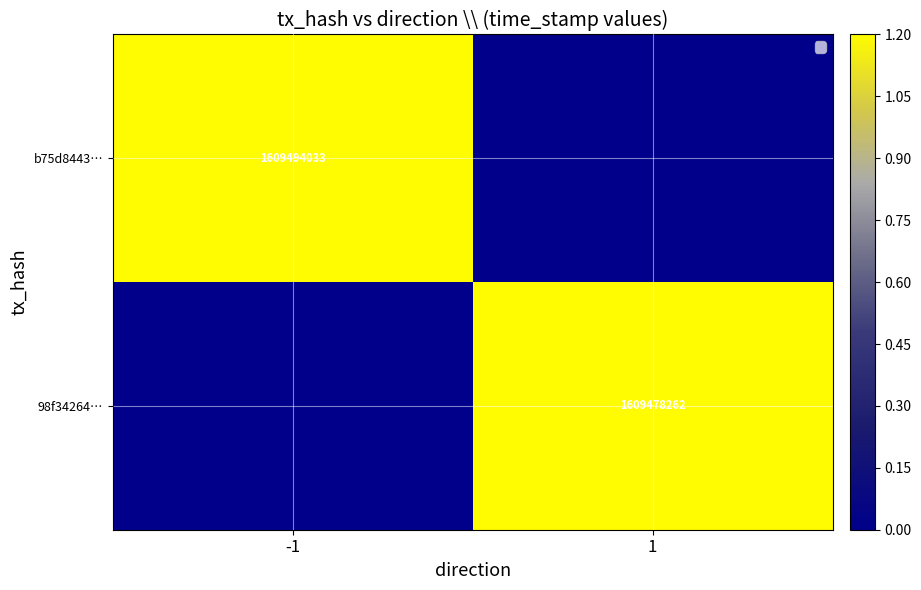

What is the difference between the highest and lowest values at -1?

1.2